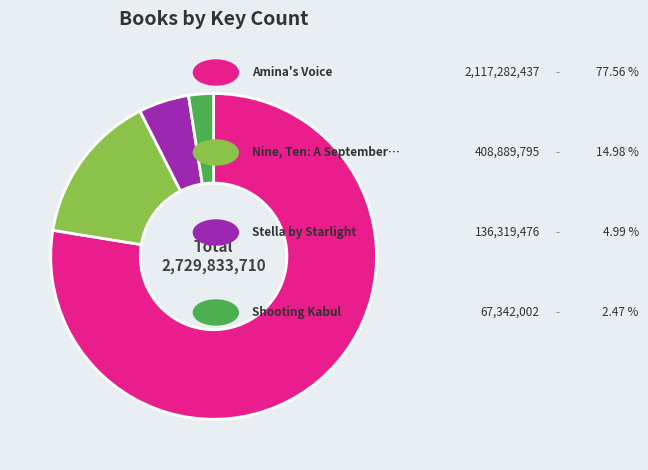

Is there a majority slice in this chart?

Yes